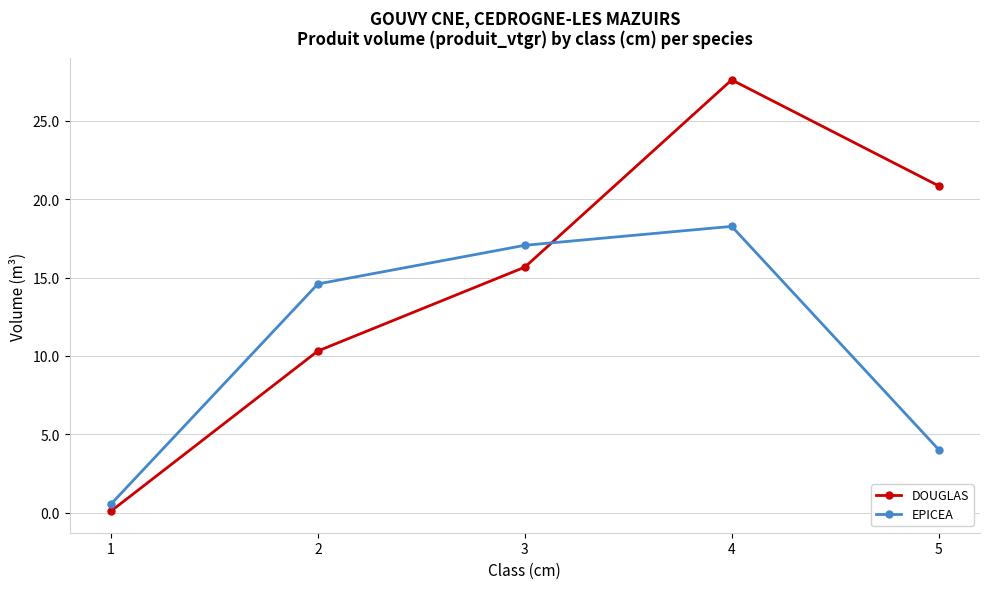

Reading left to right, transcribe all the data shown in this chart.

DOUGLAS: 1=0.1	2=10.3	3=15.7	4=27.6	5=20.8
EPICEA: 1=0.6	2=14.6	3=17.1	4=18.3	5=4.0